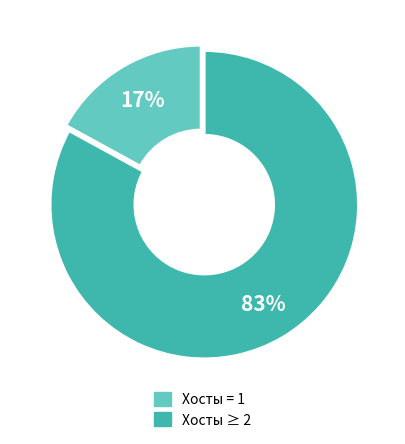

To the nearest percent, what is the difference between the largest and smallest slice percentages?

66%